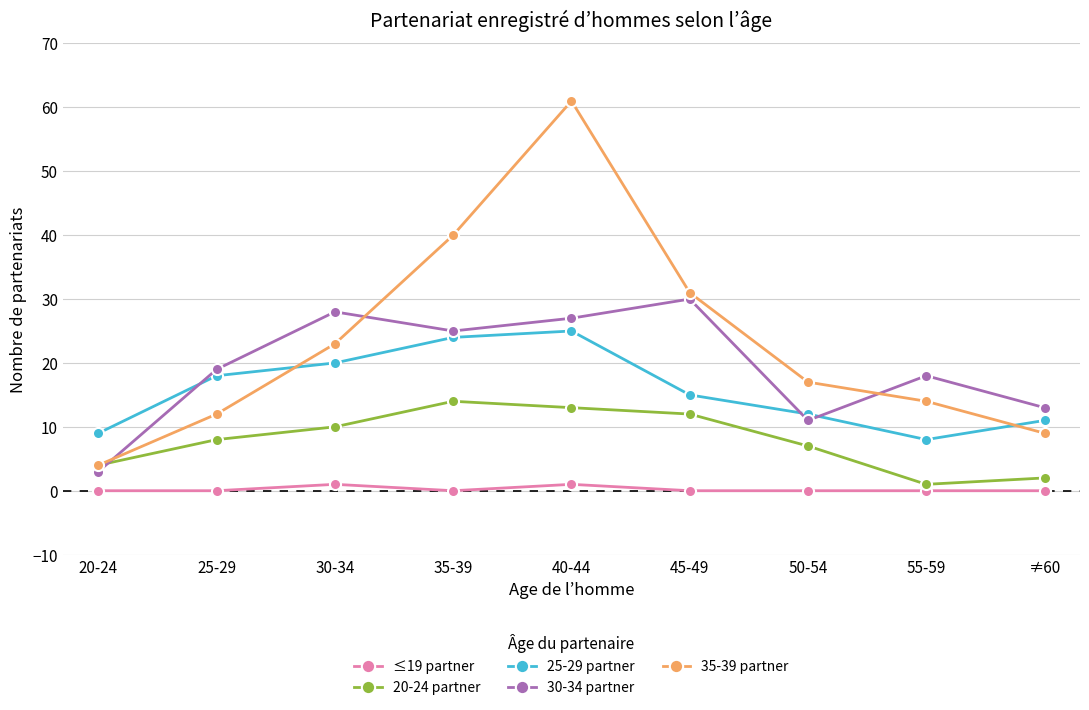

What is the difference between the second highest and second lowest values in the 20-24 partner series?

11